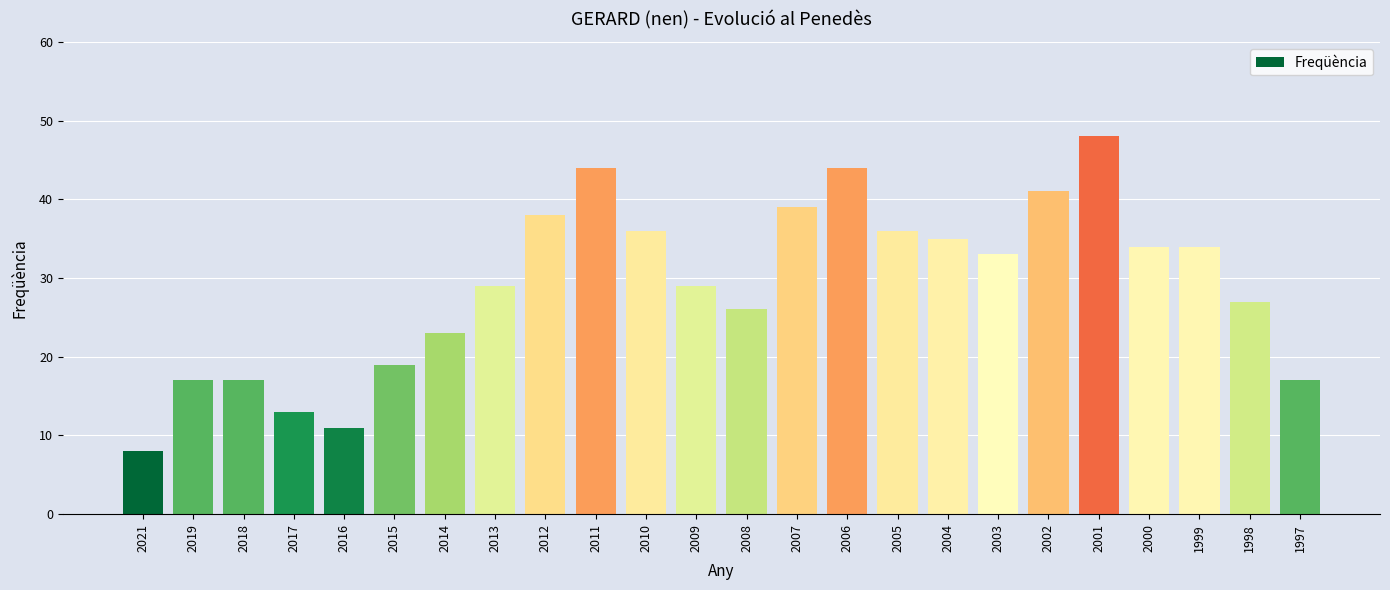

At which category does the chart reach its peak across all series?

2001